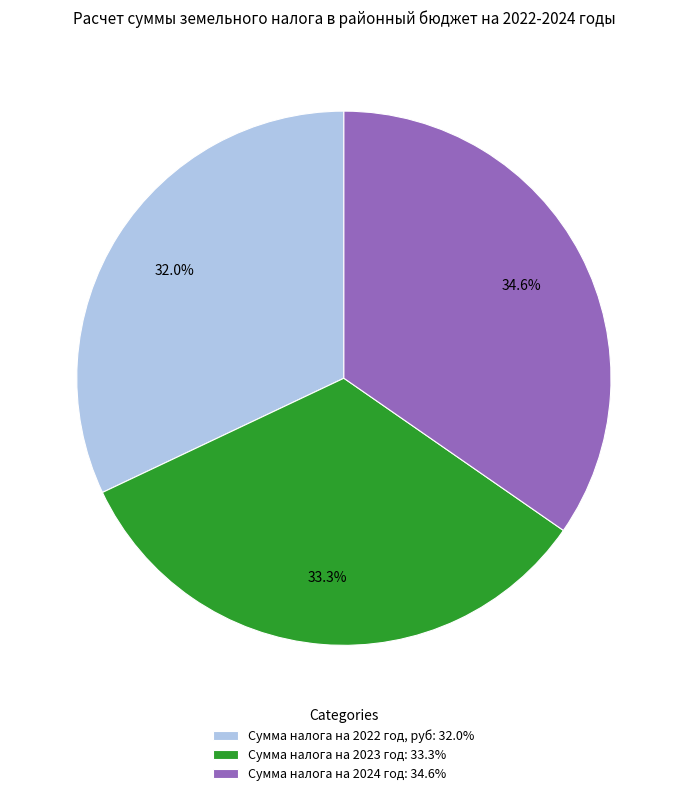

Combined, what portion of the pie is Сумма налога на 2022 год, руб and Сумма налога на 2023 год?

65.4%